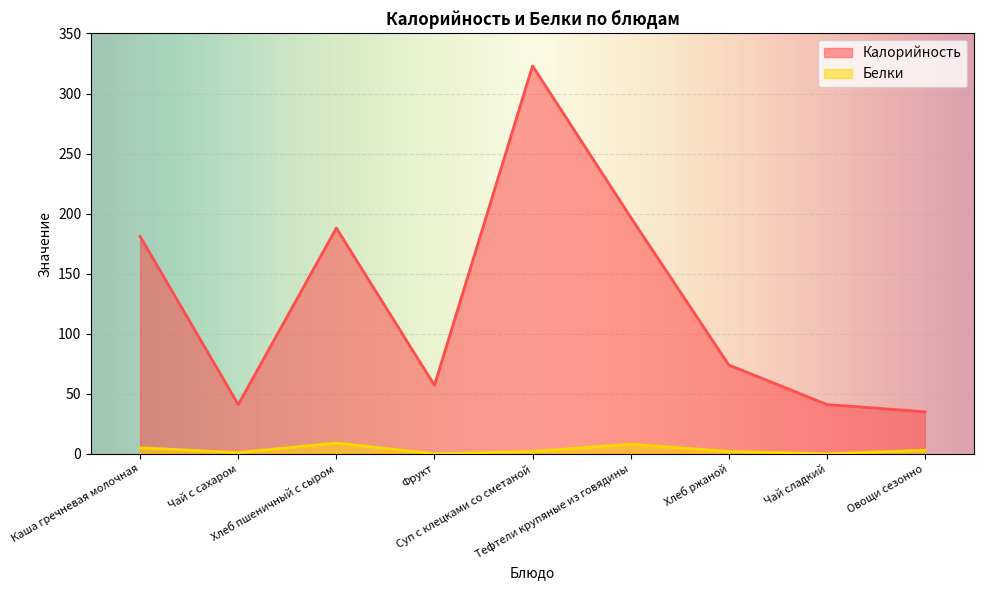

Which series changed the most between Суп с клецками со сметаной and Тефтели крупяные из говядины?

Калорийность